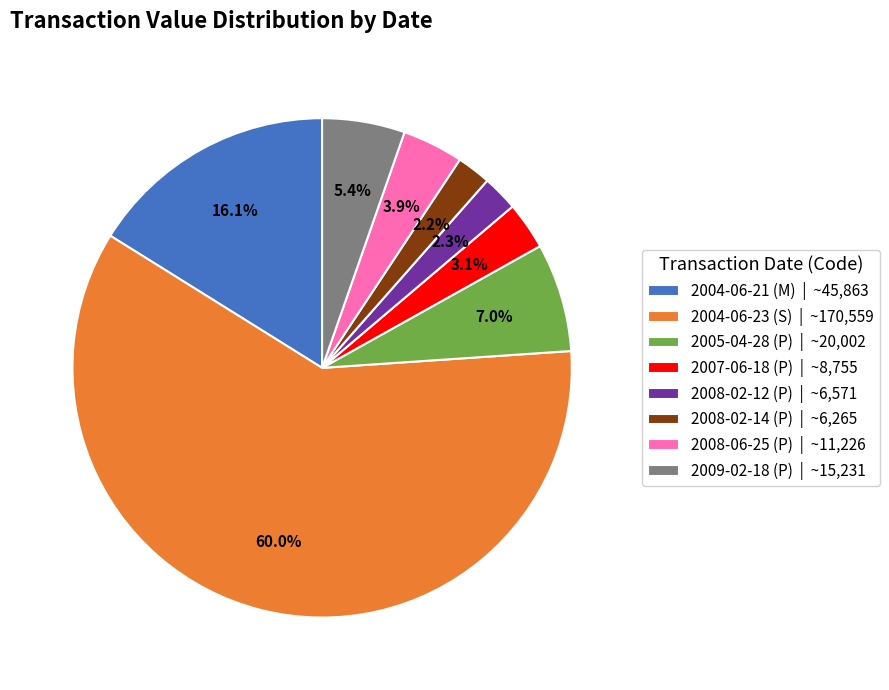

How many slices are in this pie chart?

8